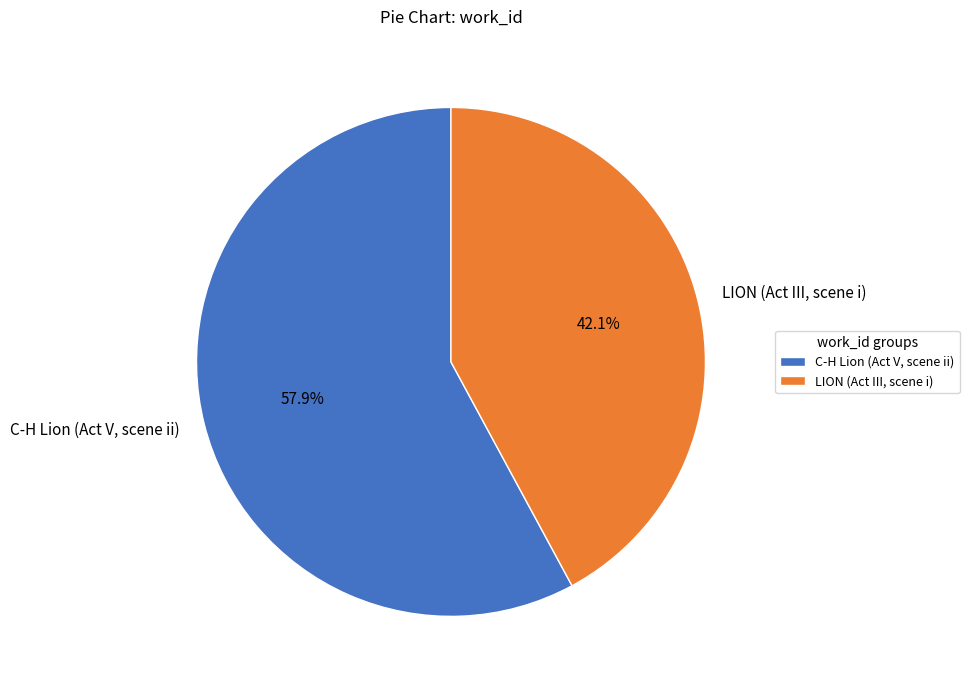

To the nearest percent, what is the difference between the C-H Lion (Act V, scene ii) and LION (Act III, scene i) slice percentages?

16%